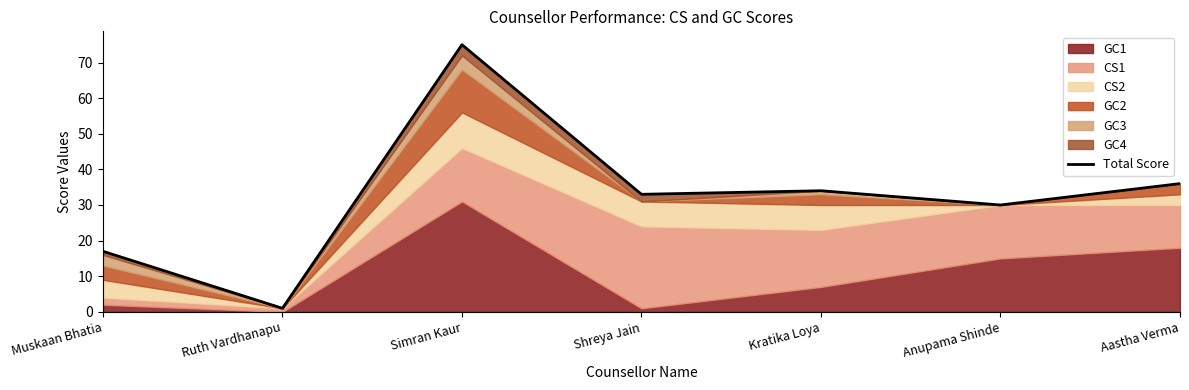

What is the label of the 7th point from the right?

Muskaan Bhatia